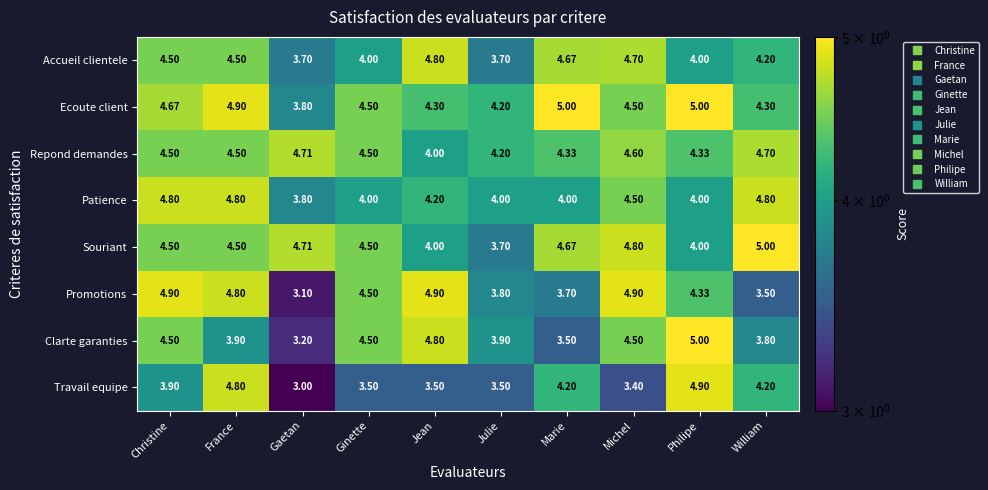

Which series has the largest total across all categories?

Ecoute client